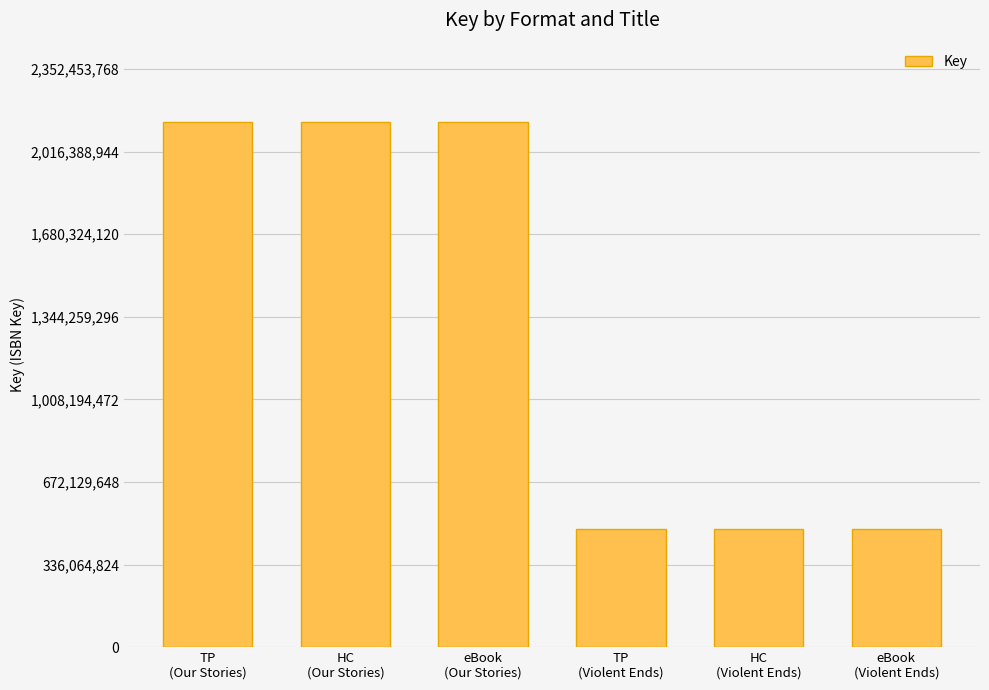

What is the value of the 3rd bar from the left?

2138594335